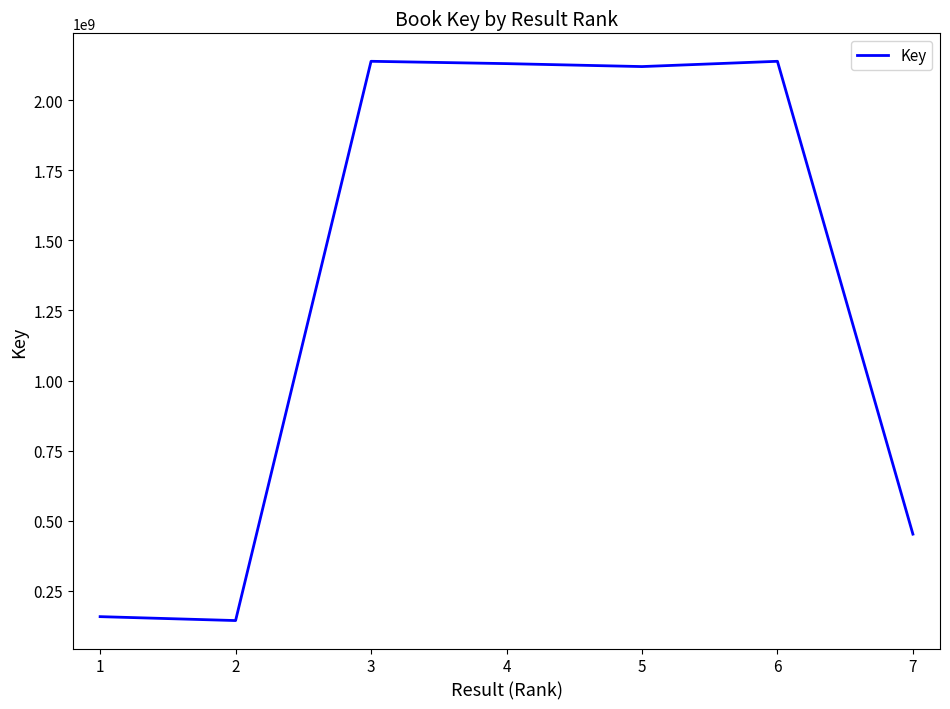

True or false: there are more than 0 points higher than both neighbors.

True